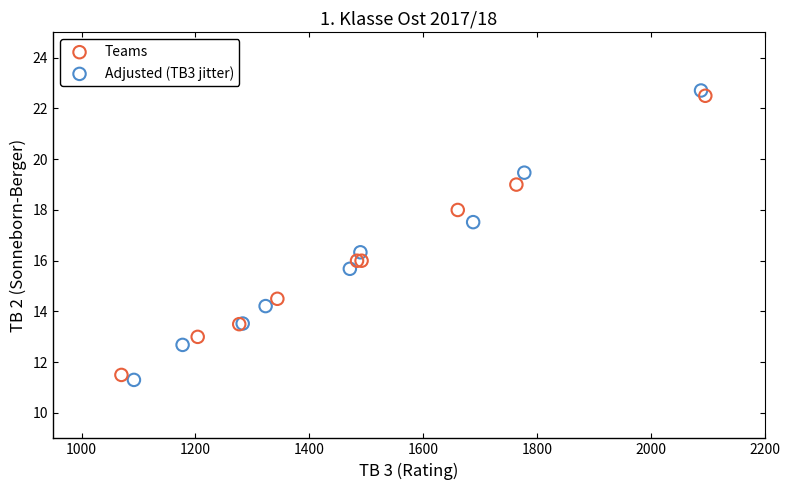

Which series reaches the minimum Y coordinate?

Adjusted (TB3 jitter)